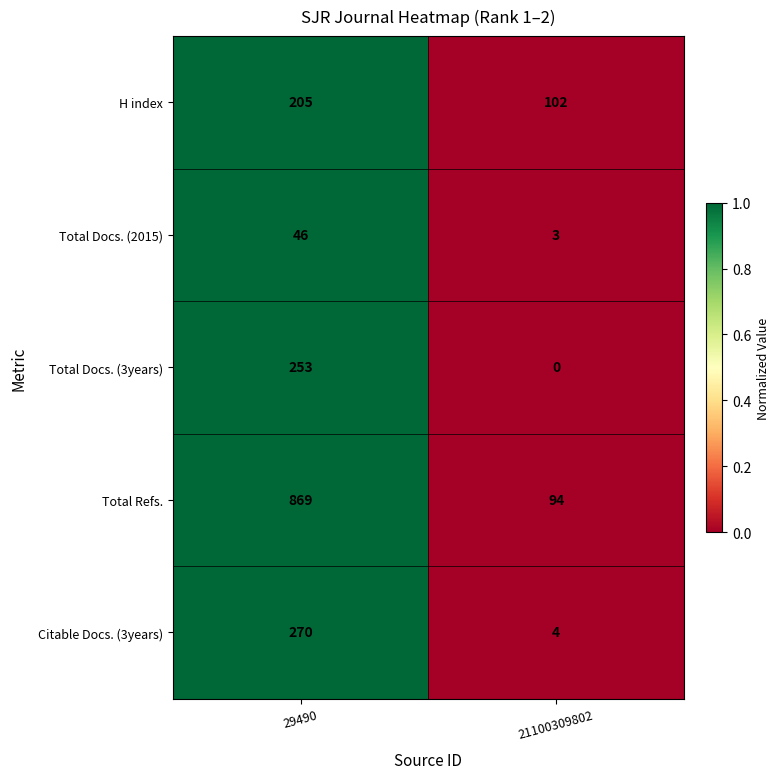

What is the sum of all Total Refs. values?

963